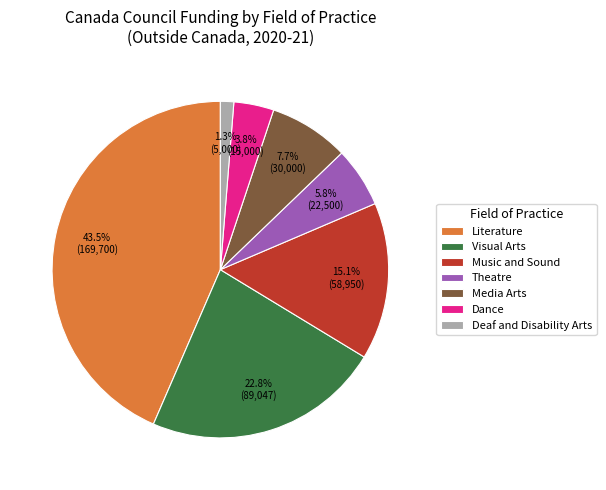

Rank the categories by value from highest to lowest.

Literature, Visual Arts, Music and Sound, Media Arts, Theatre, Dance, Deaf and Disability Arts